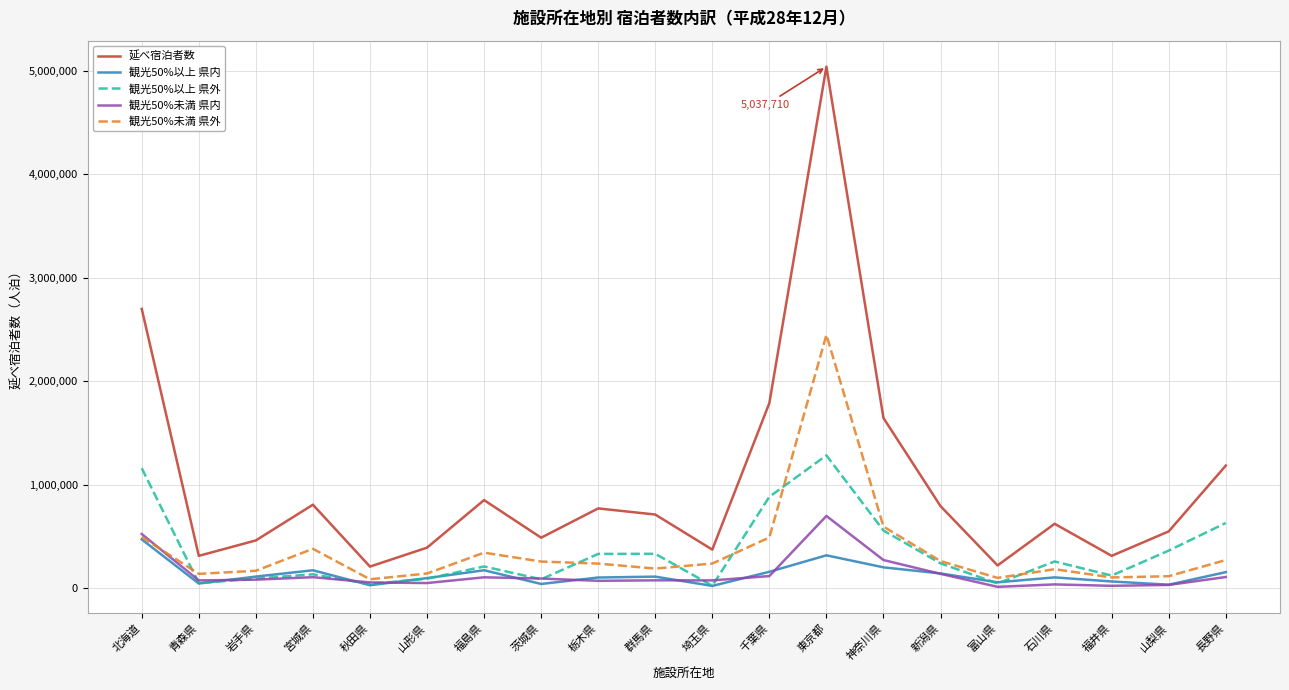

Which series has the widest spread of values?

延べ宿泊者数